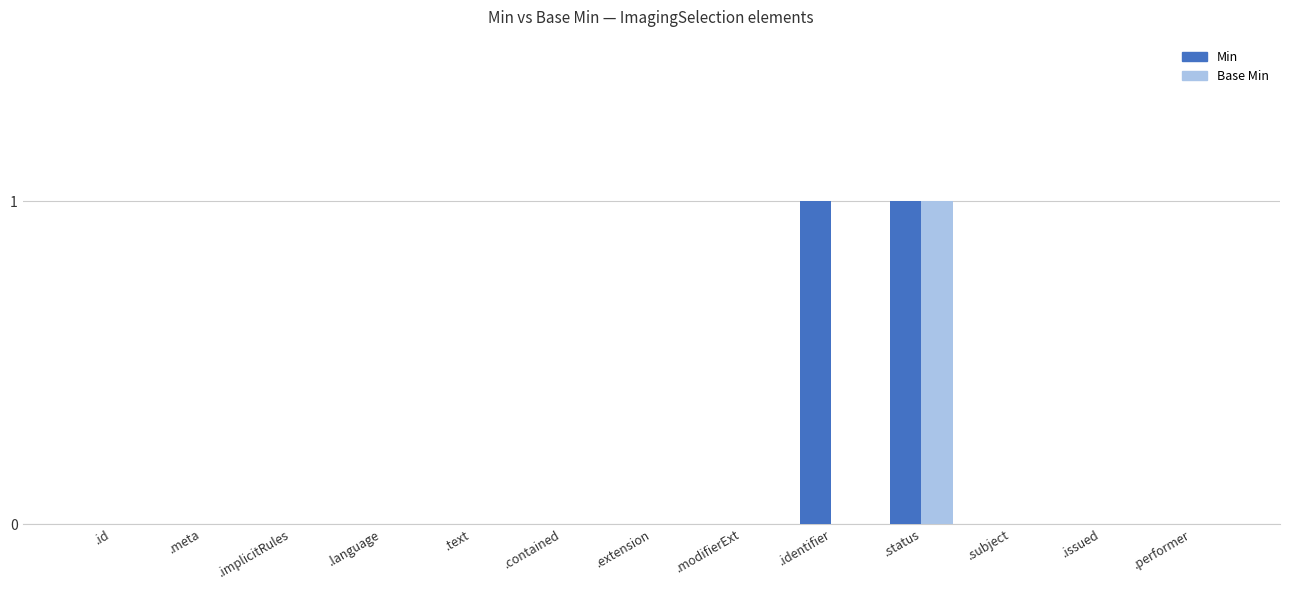

What are all the series names shown in the legend?

Min, Base Min